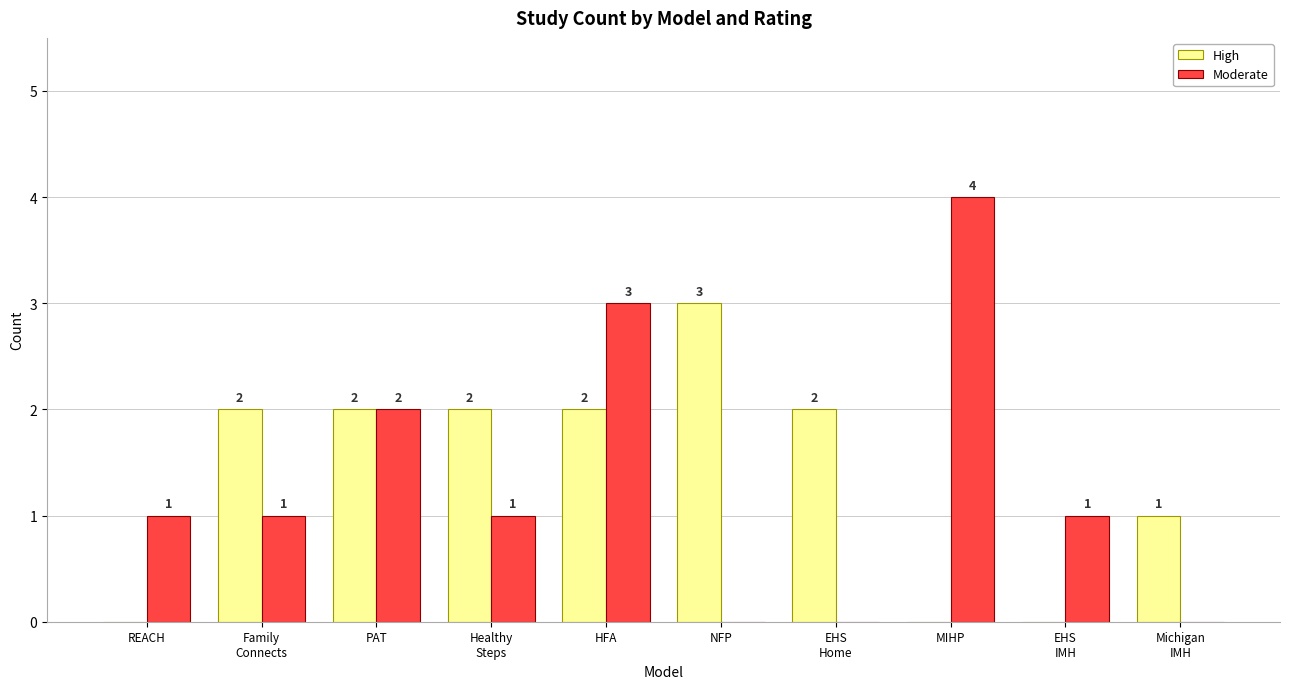

Between EHS
Home and Michigan
IMH, which series saw the biggest shift?

High